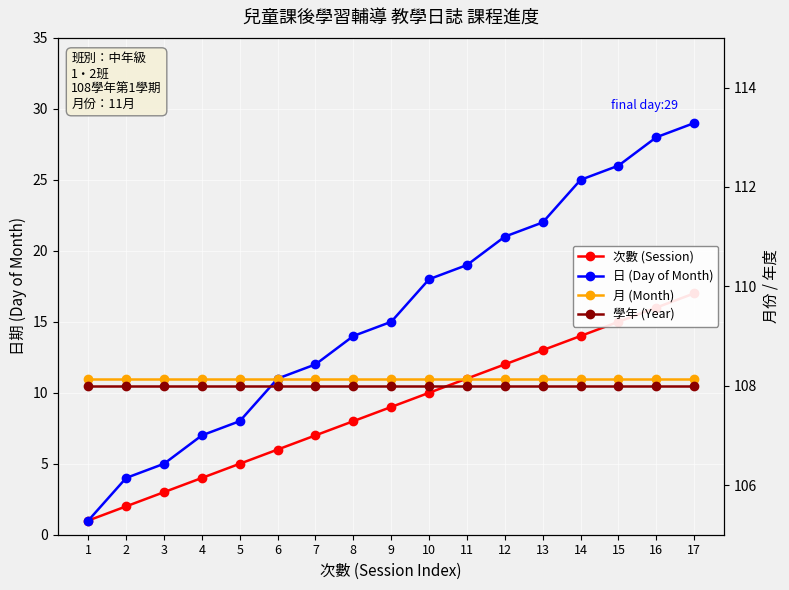

Reading right to left, extract all data points from this chart.

次數 (Session): 17	16	15	14	13	12	11	10	9	8	7	6	5	4	3	2	1
日 (Day of Month): 29	28	26	25	22	21	19	18	15	14	12	11	8	7	5	4	1
月 (Month): 11	11	11	11	11	11	11	11	11	11	11	11	11	11	11	11	11
學年 (Year): 108	108	108	108	108	108	108	108	108	108	108	108	108	108	108	108	108